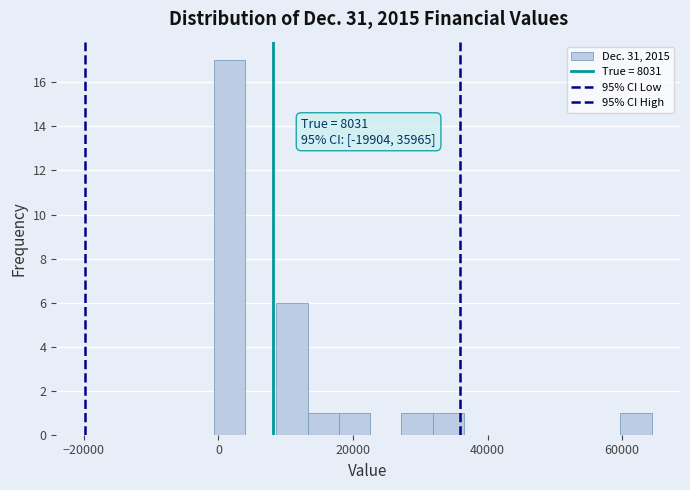

Read against the x-axis, roughly where is the centre of the tallest bar?

2000